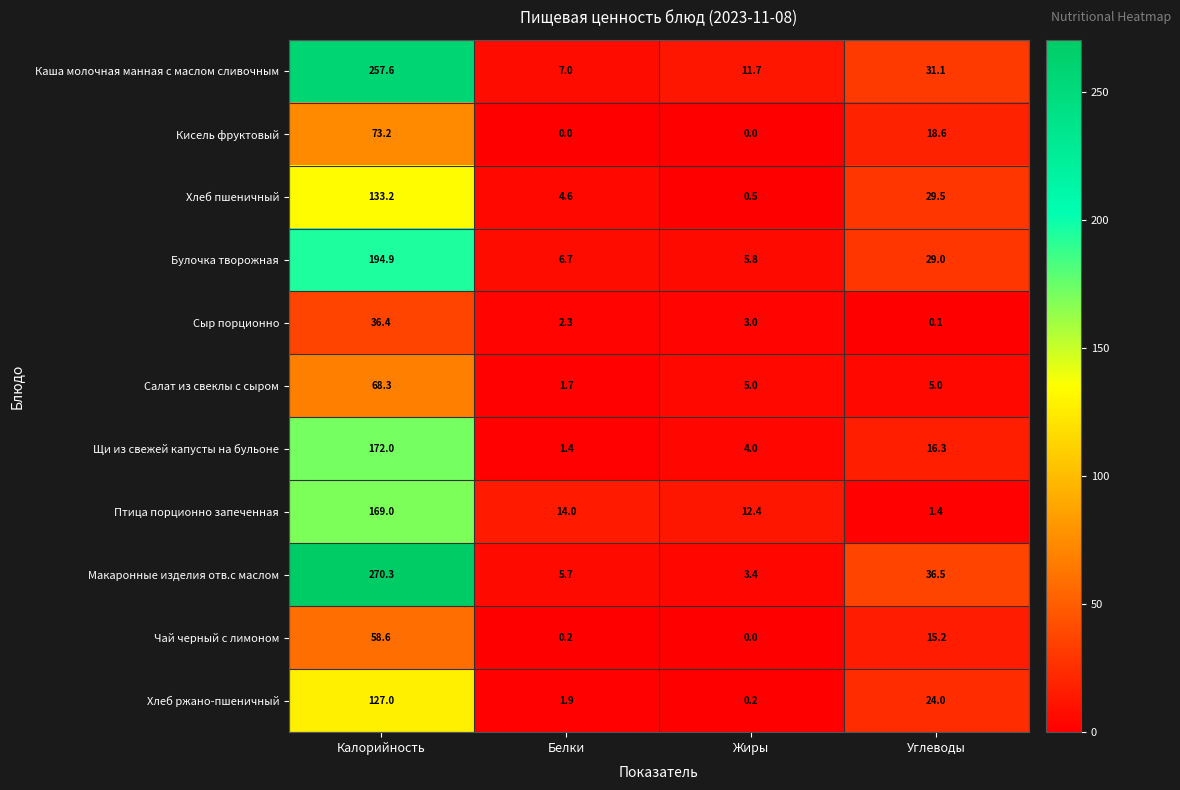

Rank the series by their maximum value, from highest to lowest.

Макаронные изделия отв.с маслом, Каша молочная манная с маслом сливочным, Булочка творожная, Щи из свежей капусты на бульоне, Птица порционно запеченная, Хлеб пшеничный, Хлеб ржано-пшеничный, Кисель фруктовый, Салат из свеклы с сыром, Чай черный с лимоном, Сыр порционно